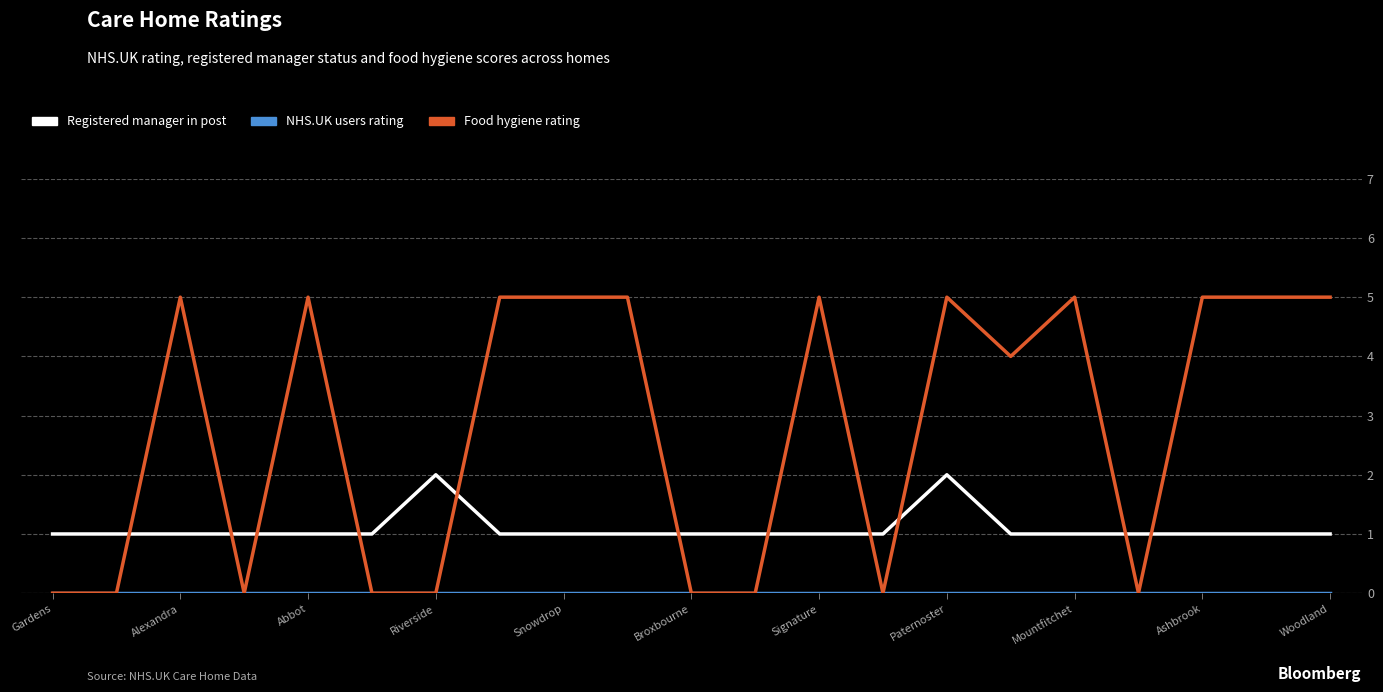

Which series has the widest spread of values?

Food hygiene rating